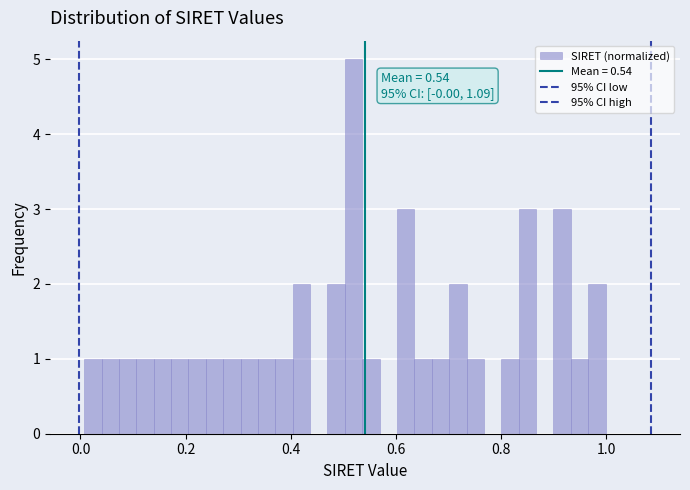

Around what value on the x-axis is the tallest bar? Give the approximate position of its centre, as read against the axis.

0.52